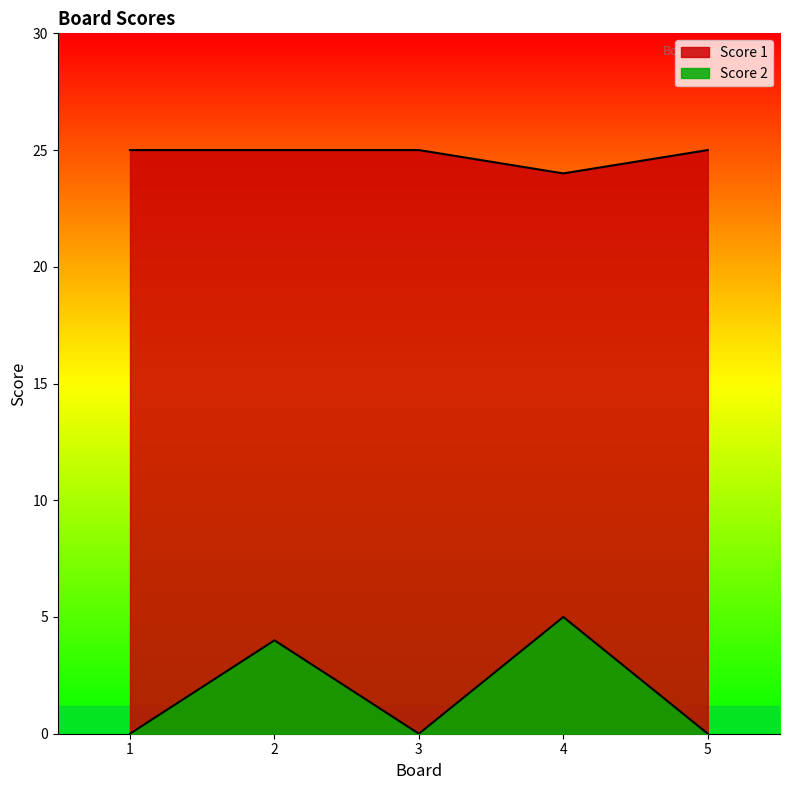

How many Score 1 values are between 25 and 26?

4